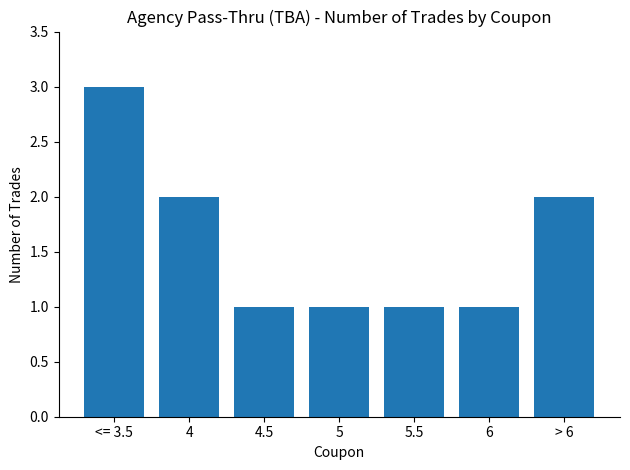

Does the chart contain stacked bars?

No